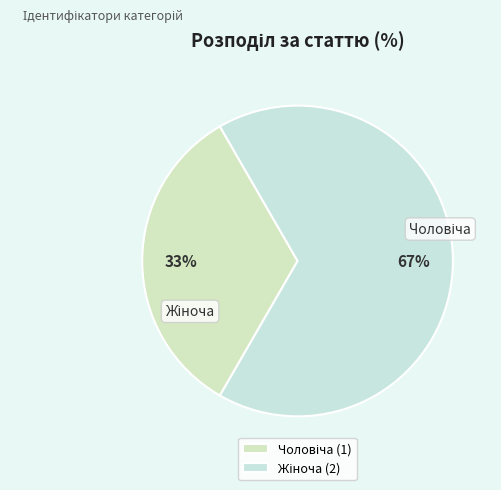

Rank the categories by value from highest to lowest.

Жіноча, Чоловіча